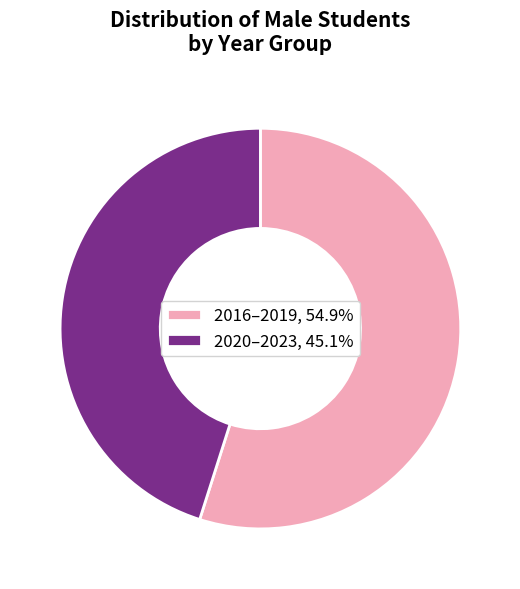

Approximately how many times larger is the value at 2020–2023, 45.1% compared to 2016–2019, 54.9%?

0.8